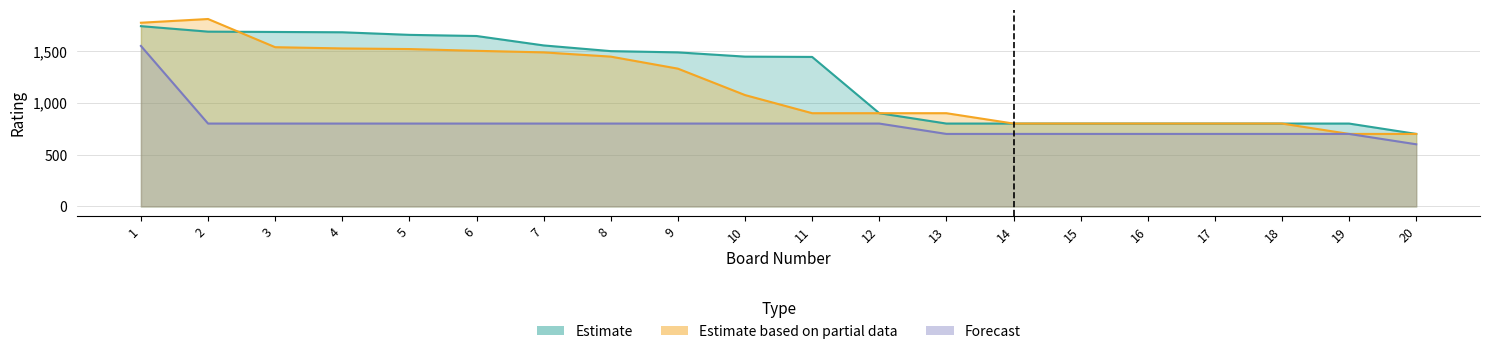

Rank the series by their average value, from highest to lowest.

Estimate, Estimate based on partial data, Forecast